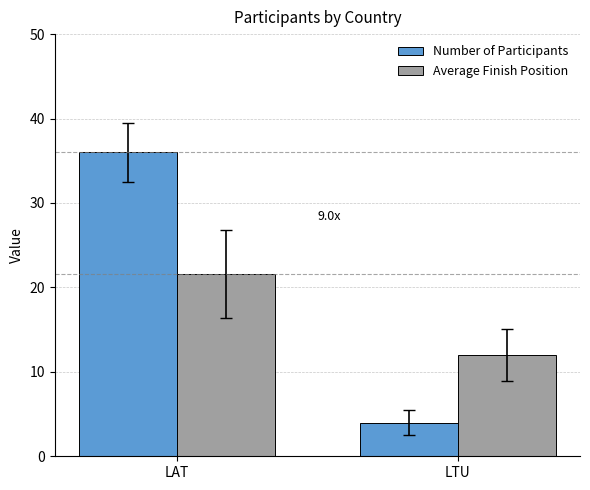

At which category is the sum across all series the highest?

LAT